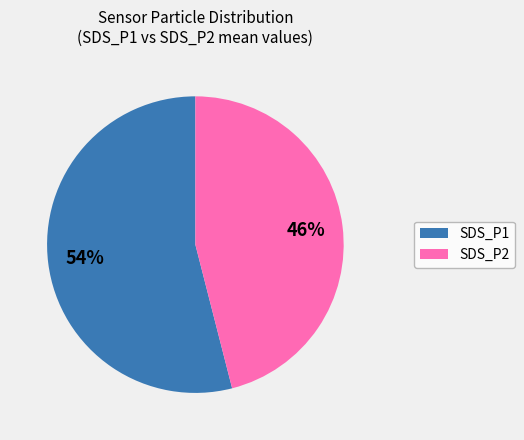

What is the largest slice in the pie chart?

SDS_P1